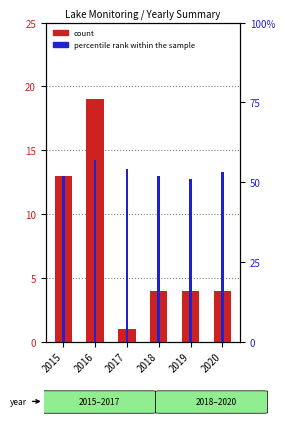

How many values in the Tsi Tp (percentile rank) series exceed 53?

2